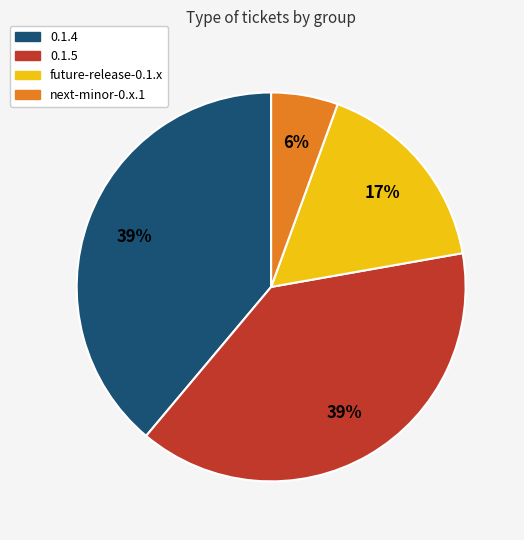

Between next-minor-0.x.1 and 0.1.5, which is larger?

0.1.5